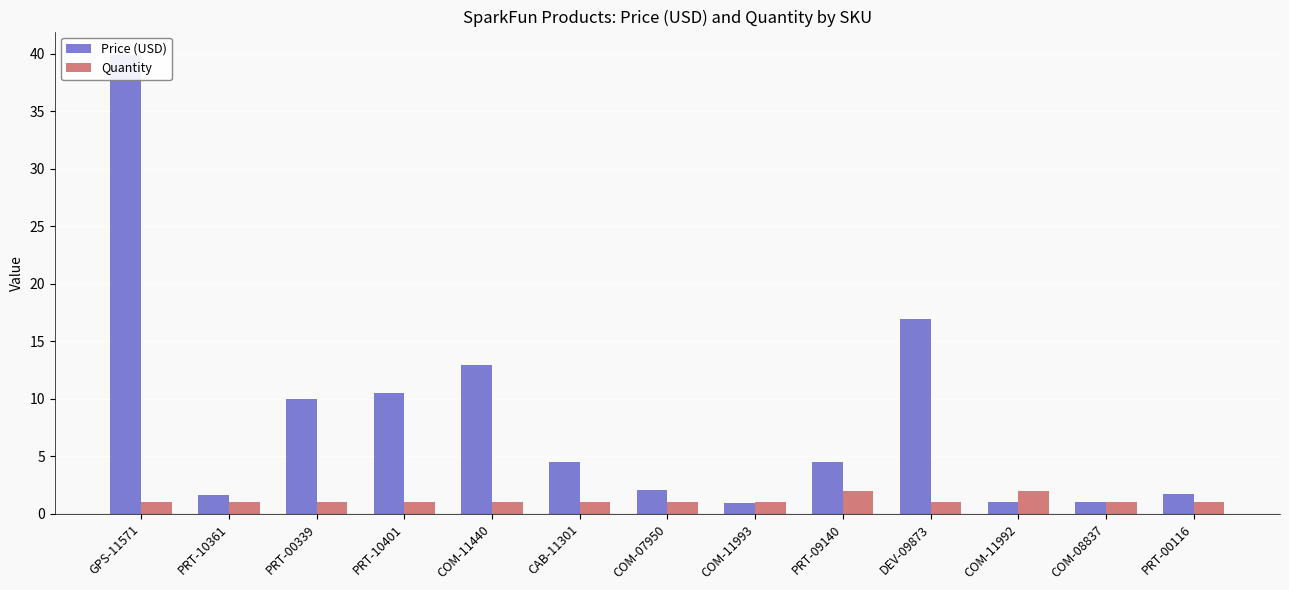

Rank the series by their average value, from lowest to highest.

Quantity, Price (USD)